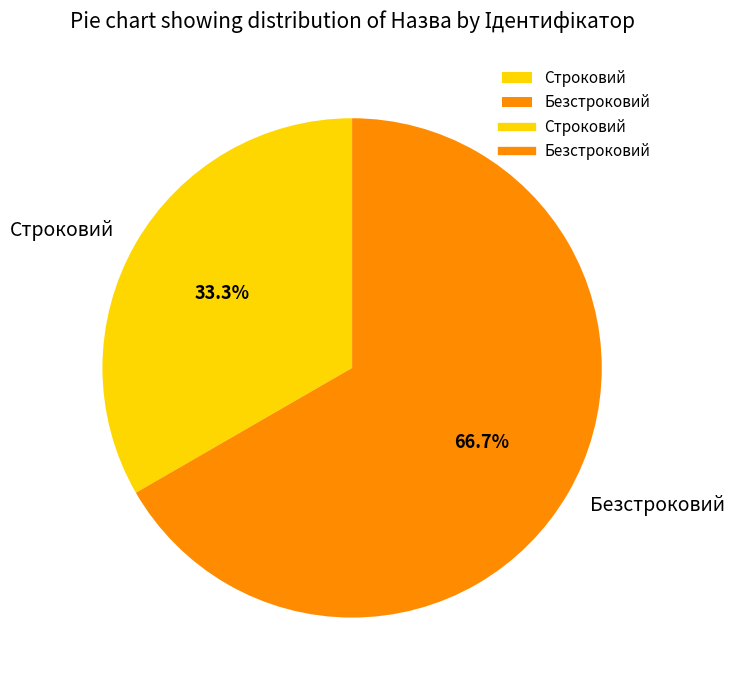

To the nearest percent, what percentage of the pie is Строковий?

33%